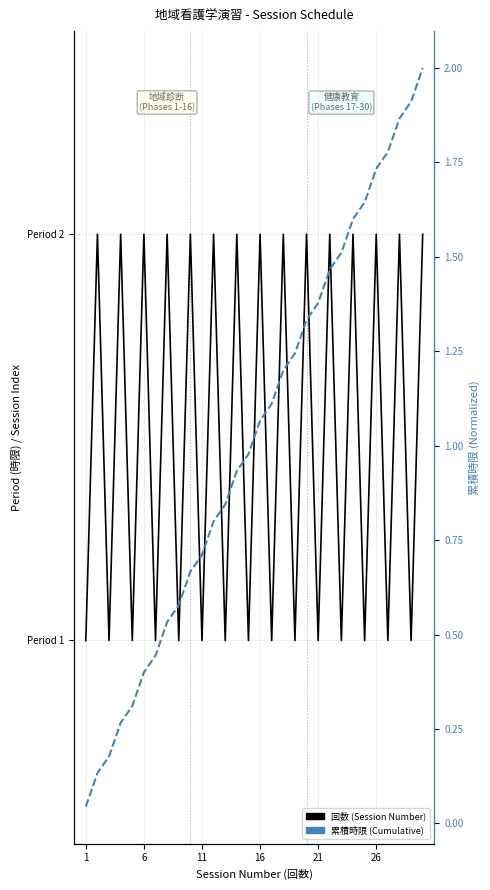

What is the greatest value displayed?

2.0